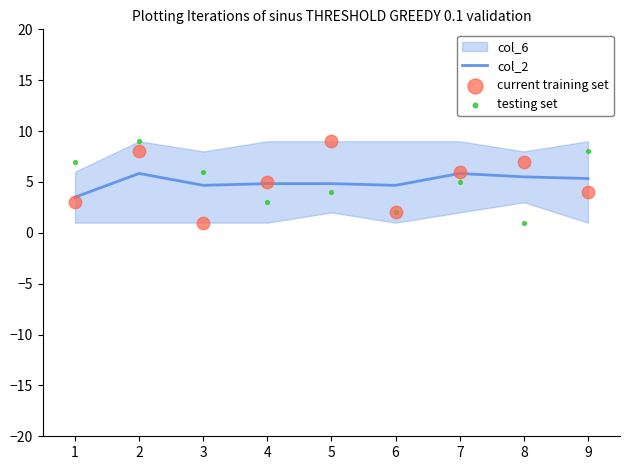

Which series has the largest total across all categories?

col_2